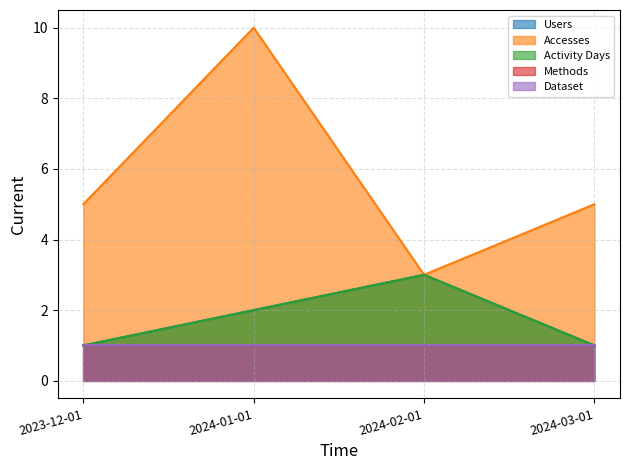

Rank the categories by Accesses value from highest to lowest.

2024-01-01, 2023-12-01, 2024-03-01, 2024-02-01